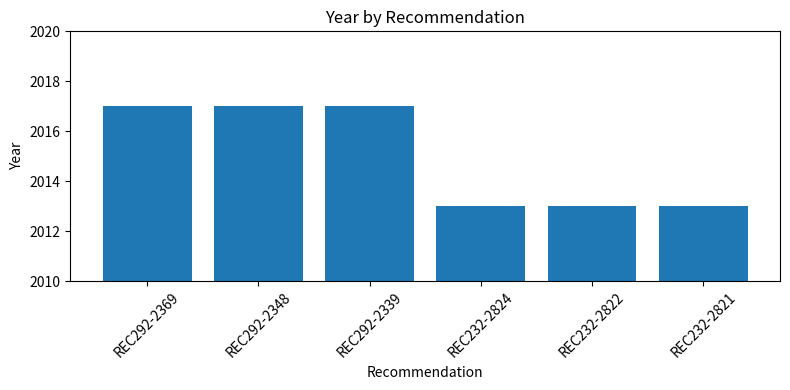

The chart shows a value of 2013 at REC232-2821. True or false?

True